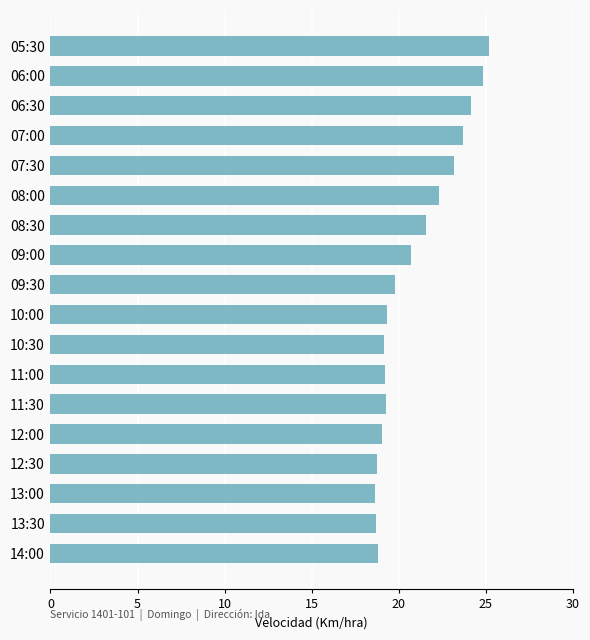

True or false: the data shows 13.3 at 12:00.

False